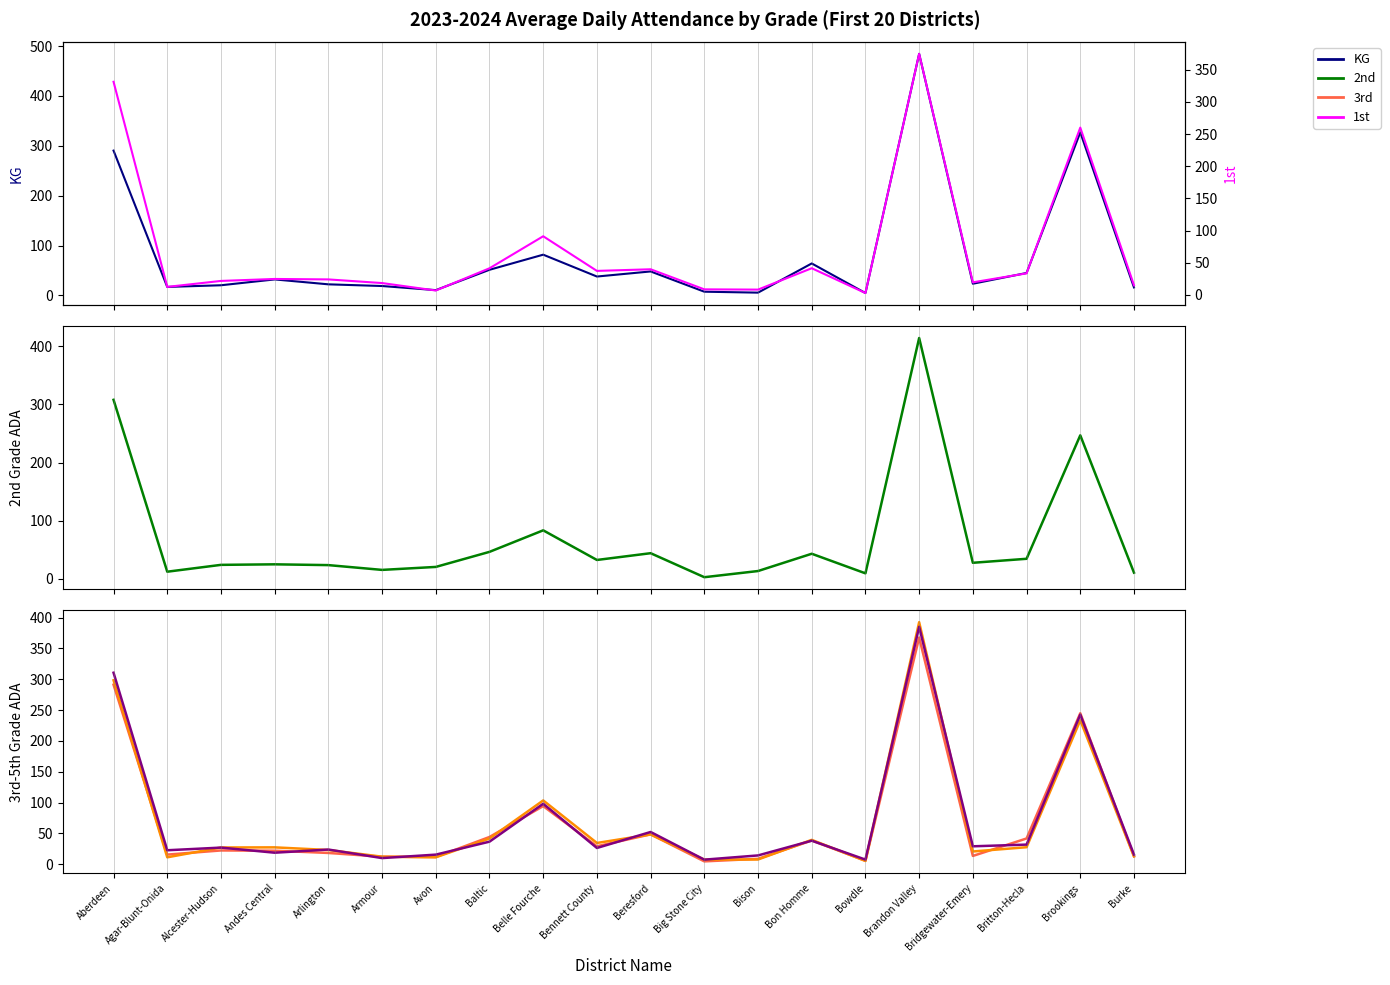

In KG, how many points are lower than both neighbors (excluding endpoints)?

6